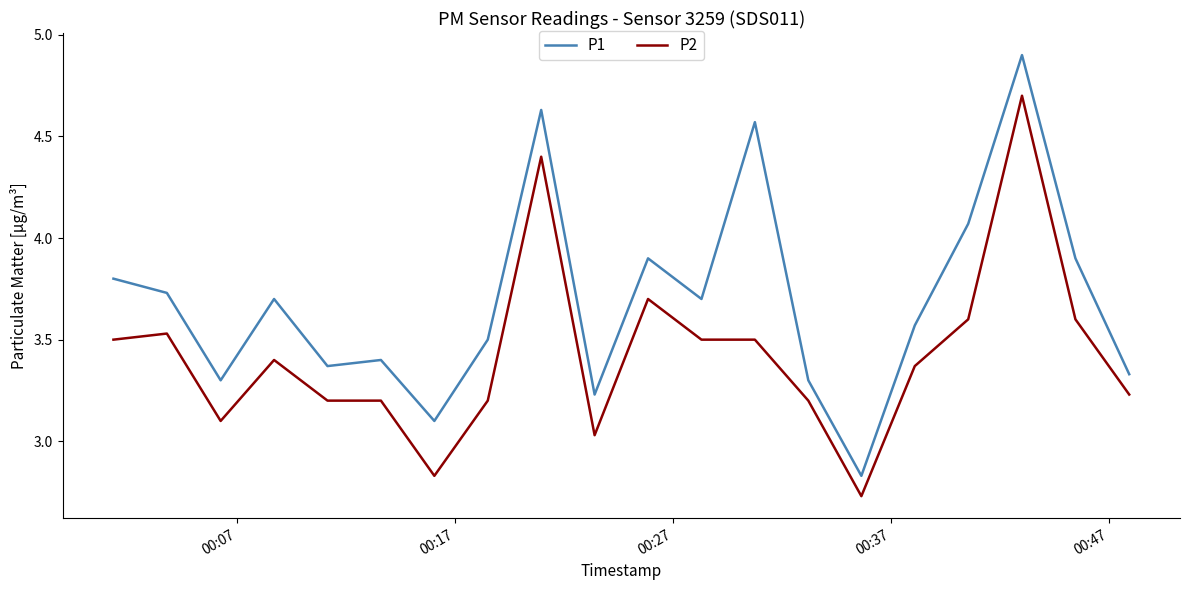

What are all the series names shown in the legend?

P1, P2